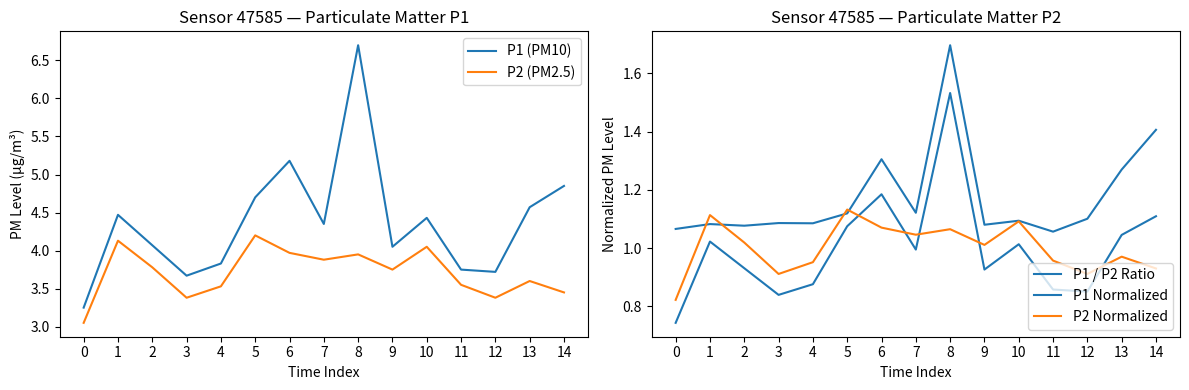

Where is the first local minimum for P1 (PM10)?

3